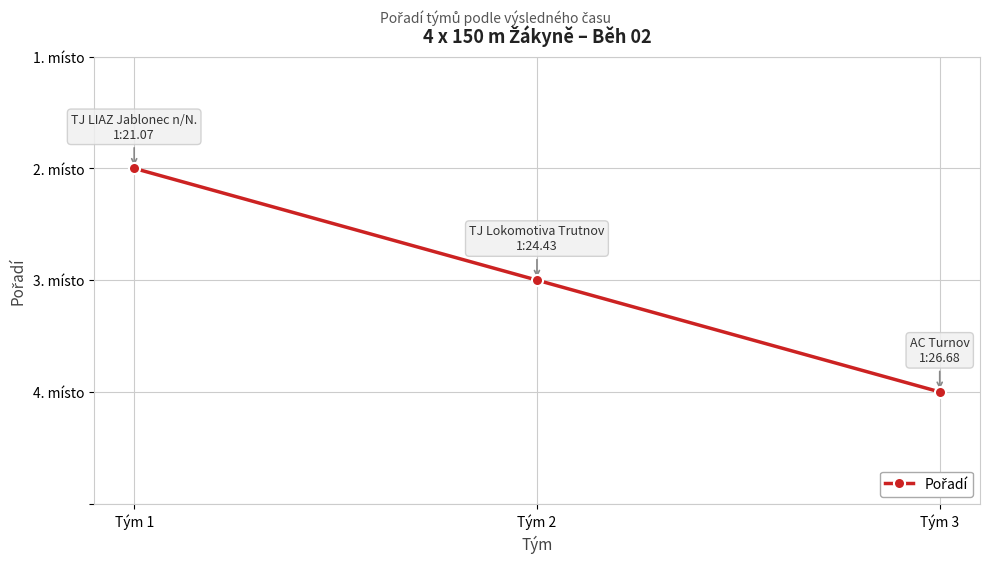

The value at Tým 1 is 1. True or false?

True